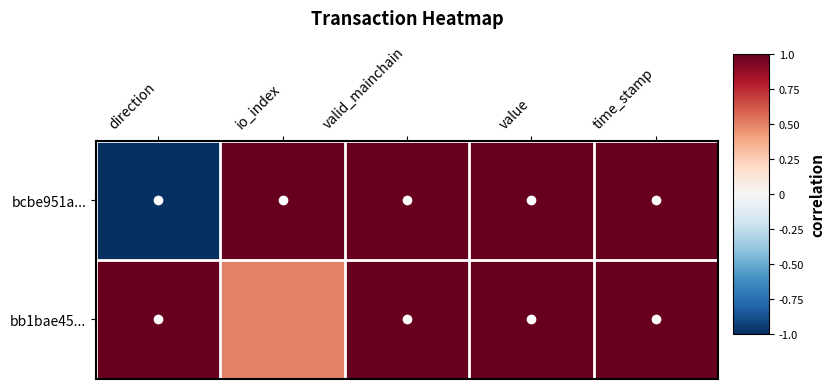

Reading left to right, what are all the values shown in this chart?

bcbe951a...: direction=-1.0	io_index=1.0	valid_mainchain=1.0	value=1.0	time_stamp=1.0
bb1bae45...: direction=1.0	io_index=0.5	valid_mainchain=1.0	value=1.0	time_stamp=1.0